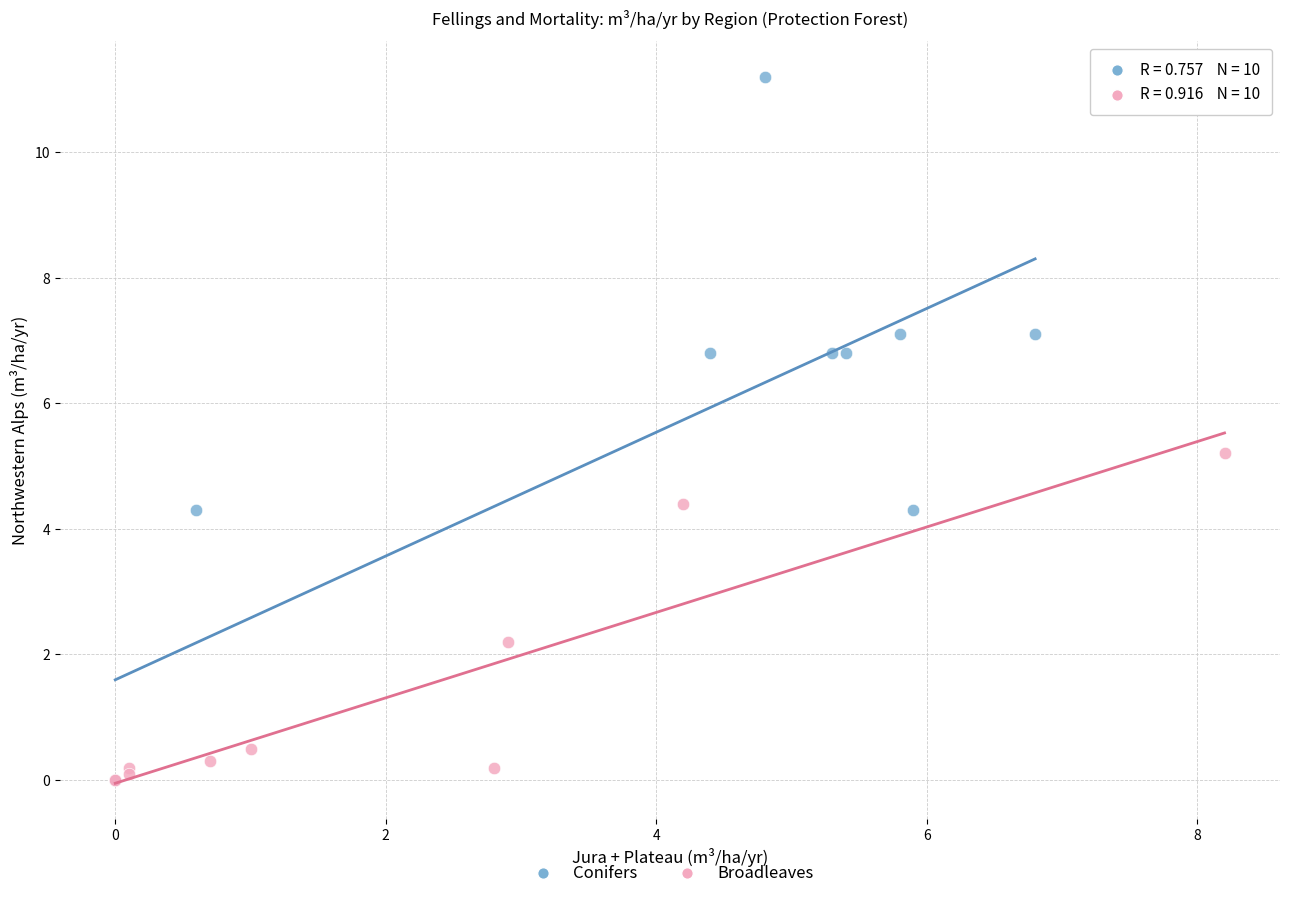

Which series reaches the maximum Y coordinate?

Conifers